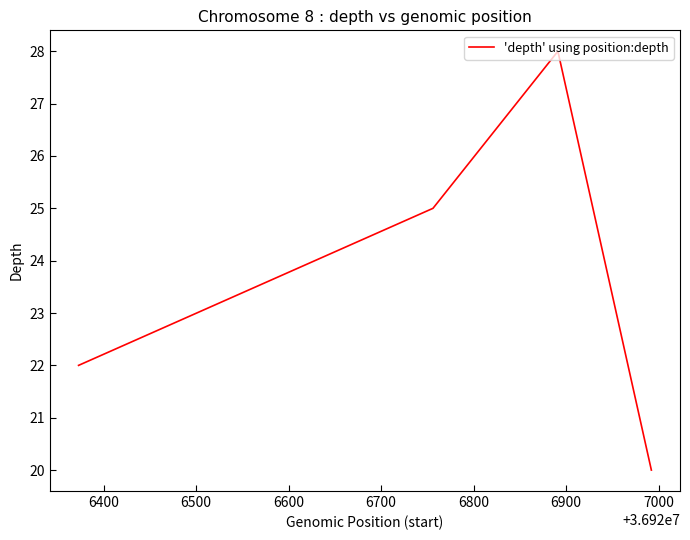

Is this an area chart (filled region under the line)?

No